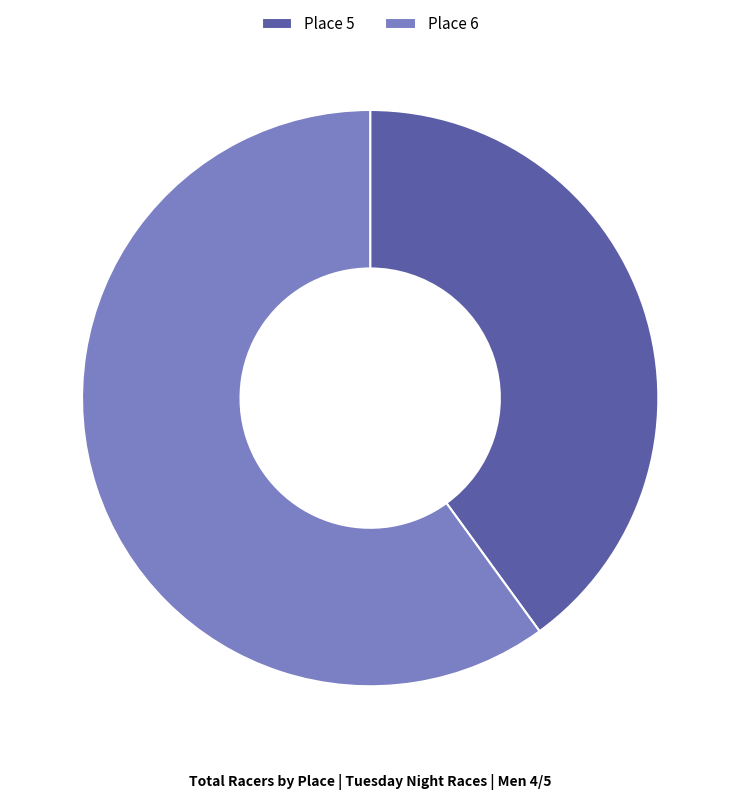

Is the sum of Place 5 and Place 6 greater than half?

Yes